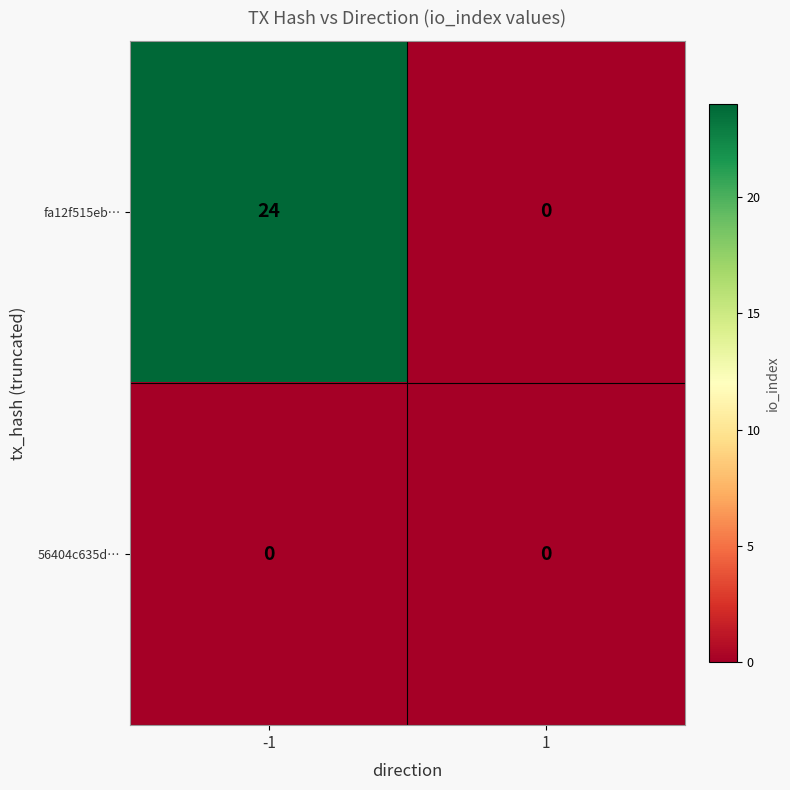

Reading left to right, extract all data points from this chart.

fa12f515eb…: -1=24	1=0
56404c635d…: -1=0	1=0